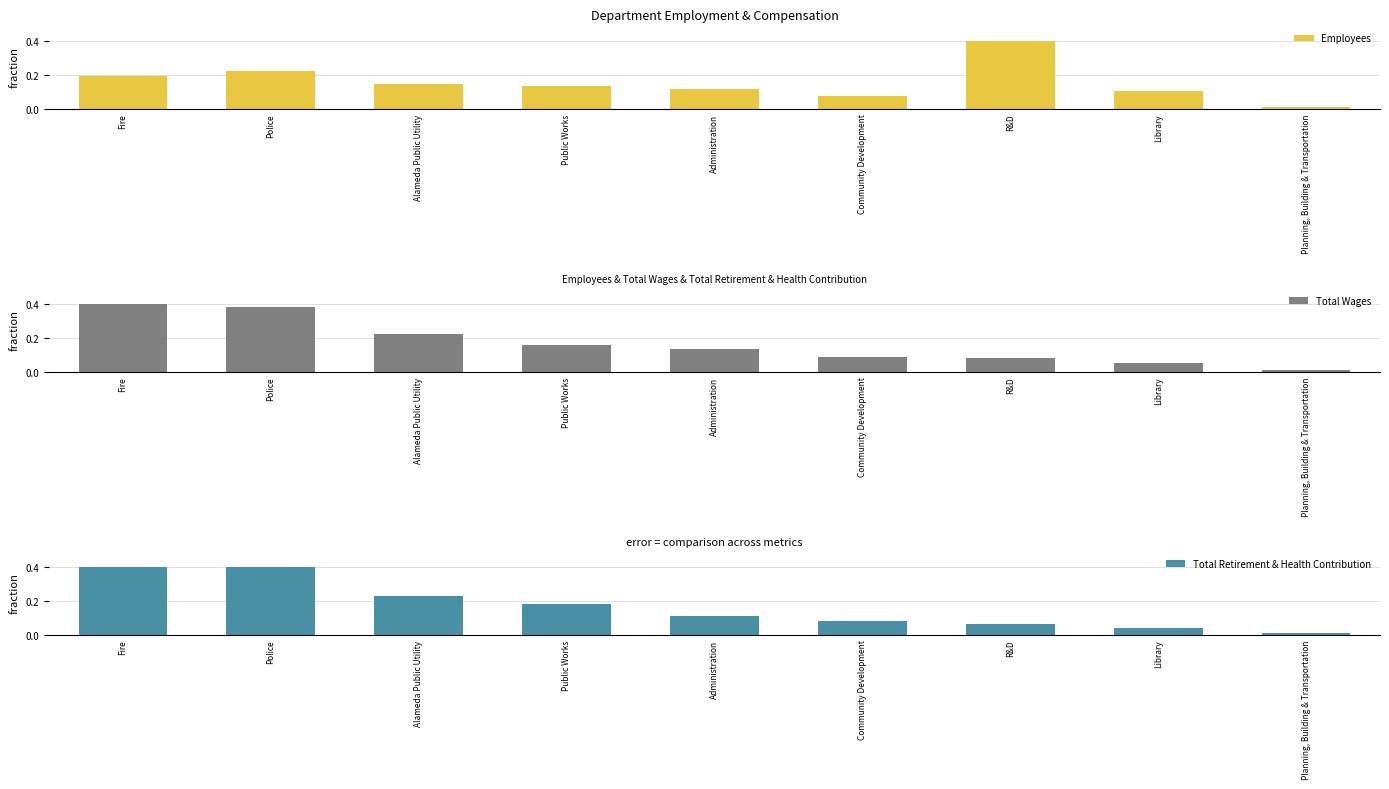

Count the number of categories in the chart.

9